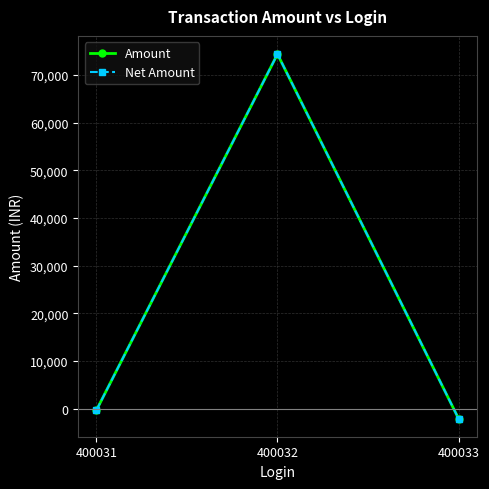

At which category is the sum across all series the highest?

400032